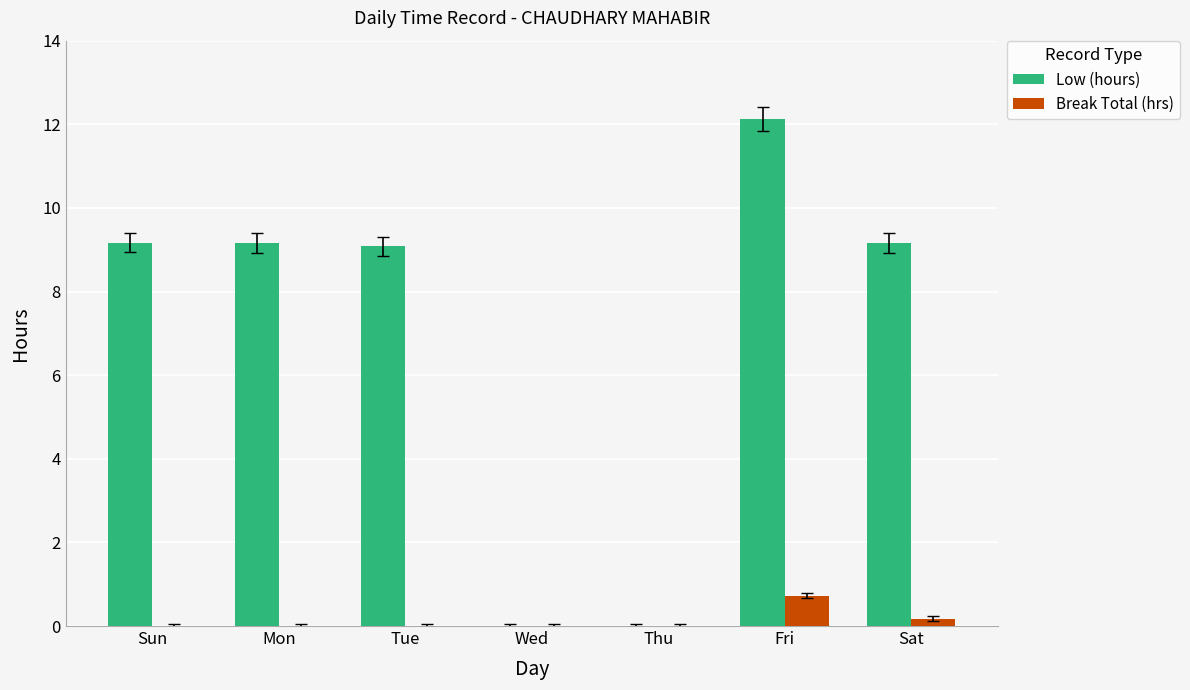

Reading left to right, list all the values displayed in this chart.

Low (hours): 9.2	9.2	9.1	0.0	0.0	12.1	9.2
Break Total (hrs): 0.0	0.0	0.0	0.0	0.0	0.7	0.2